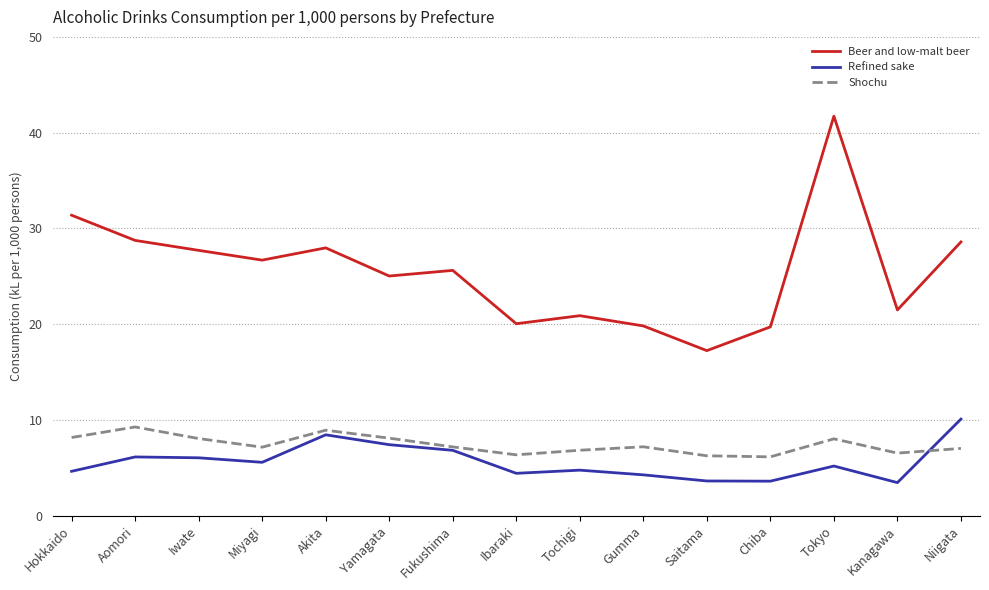

At Hokkaido, list the series in order from smallest to largest.

Refined sake, Shochu, Beer and low-malt beer